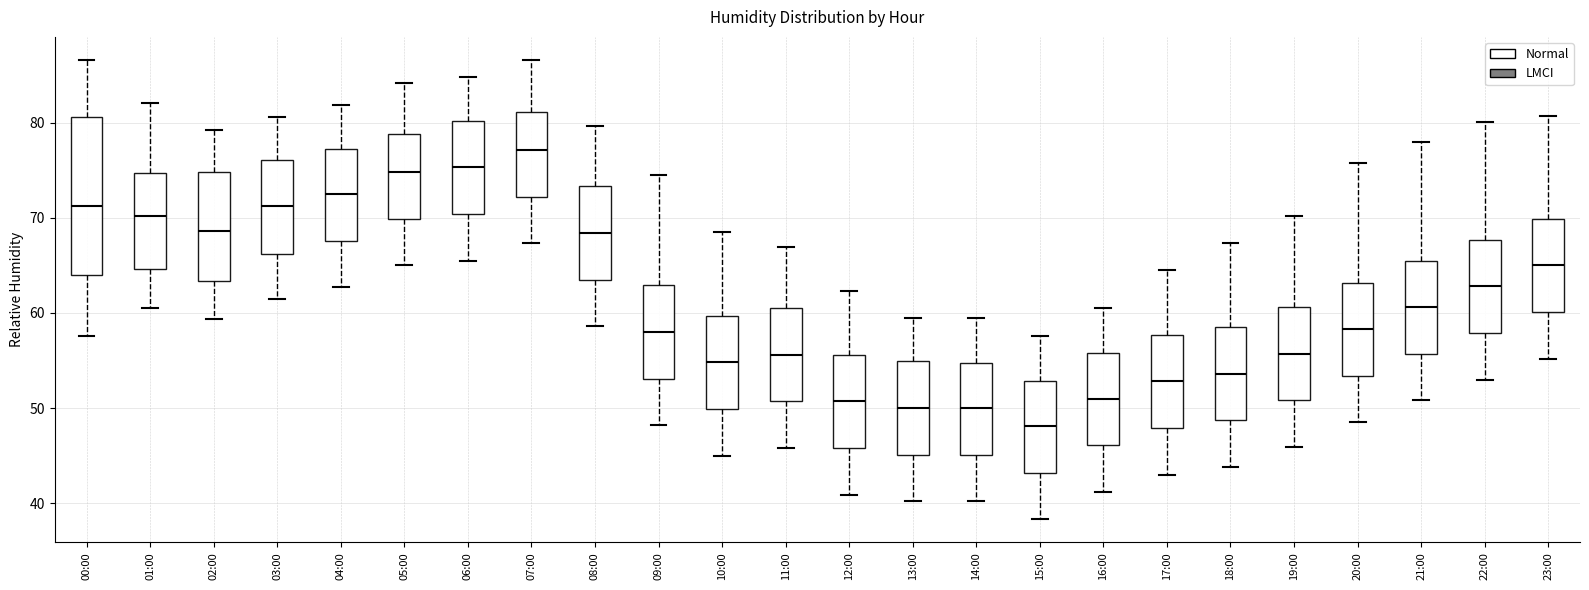

Where is the upper edge of the box for 22:00 on the y-axis? The values are not printed on the chart, so give them approximately, as read against the axis.

68